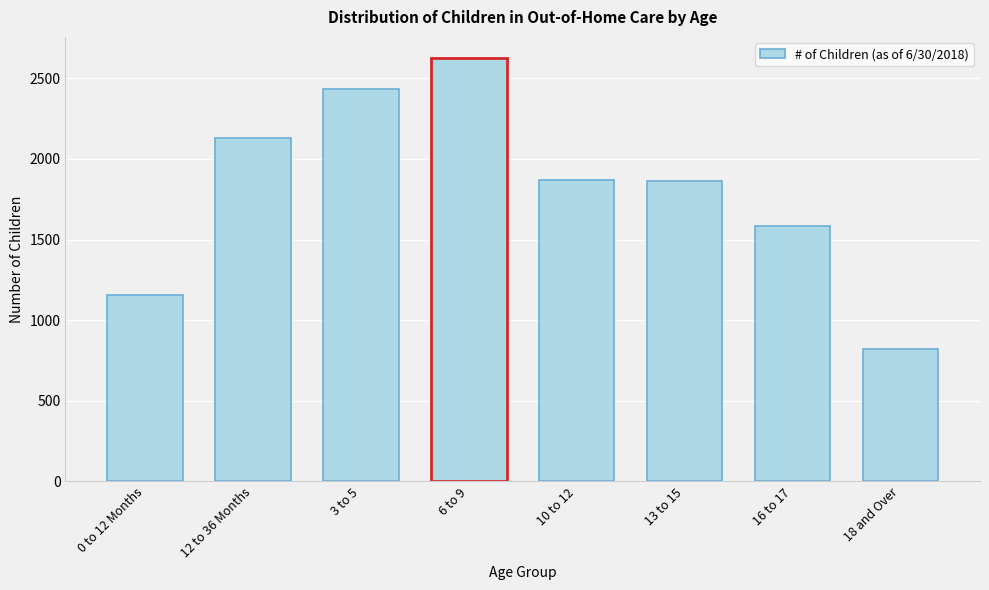

Is it true that the value at 10 to 12 is 565?

False